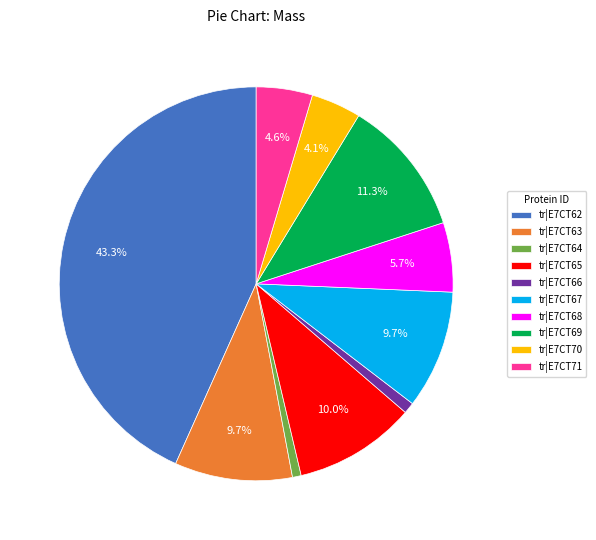

What percentage is the tr|E7CT67 slice, to the nearest percent?

10%